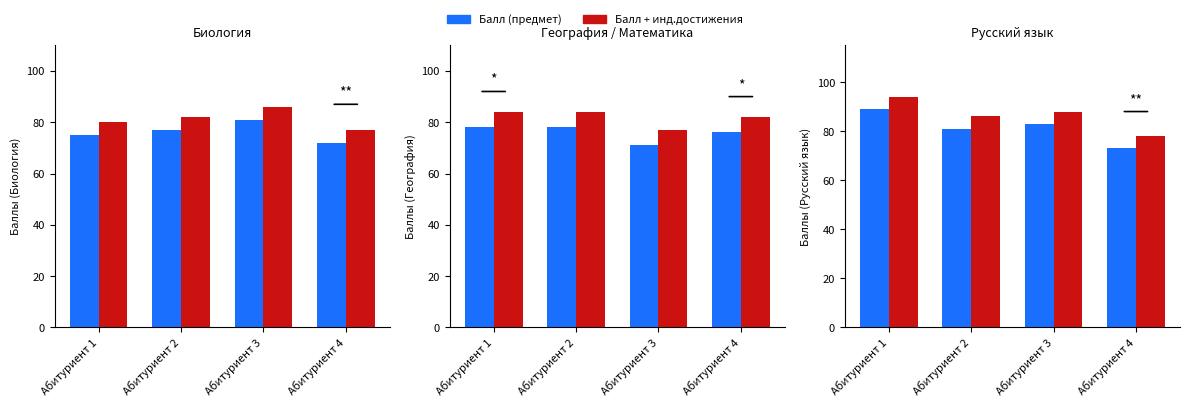

Which series changed the most between Абитуриент 1 and Абитуриент 4?

Русский язык (балл)